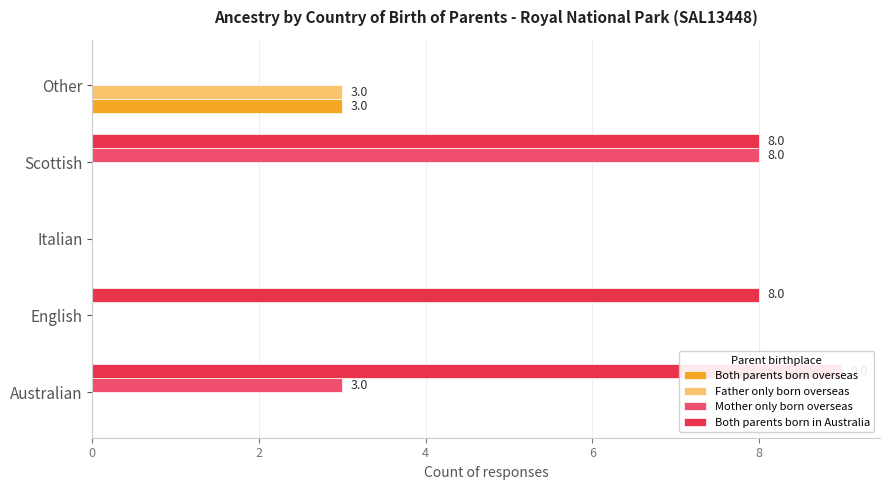

What is the difference between the highest and lowest values at Scottish?

8